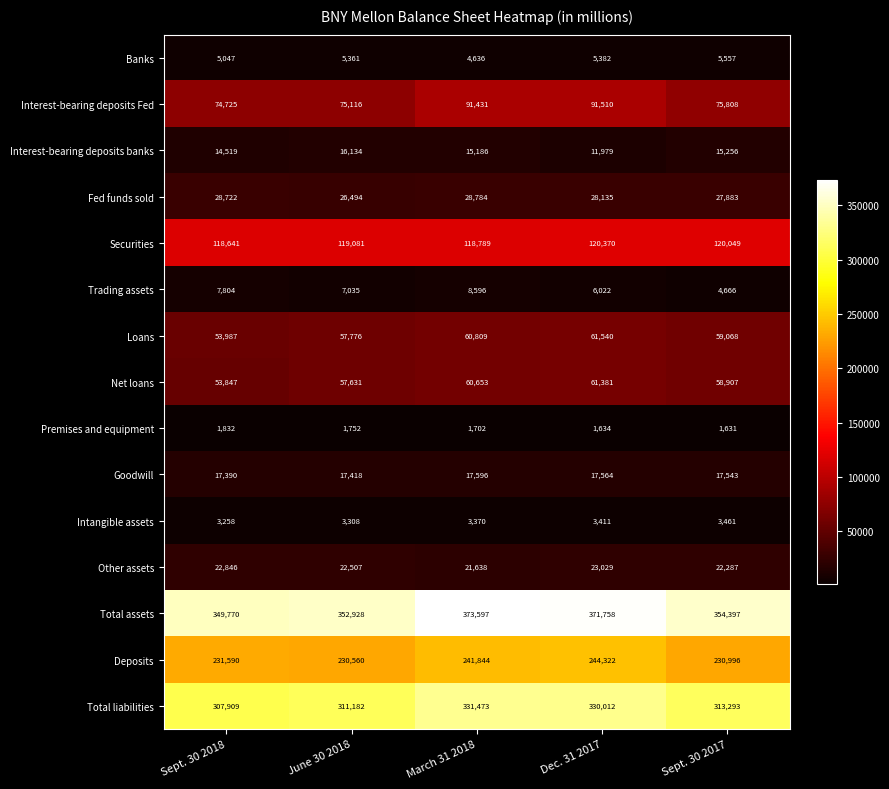

At how many categories does at least one series exceed 207631?

5